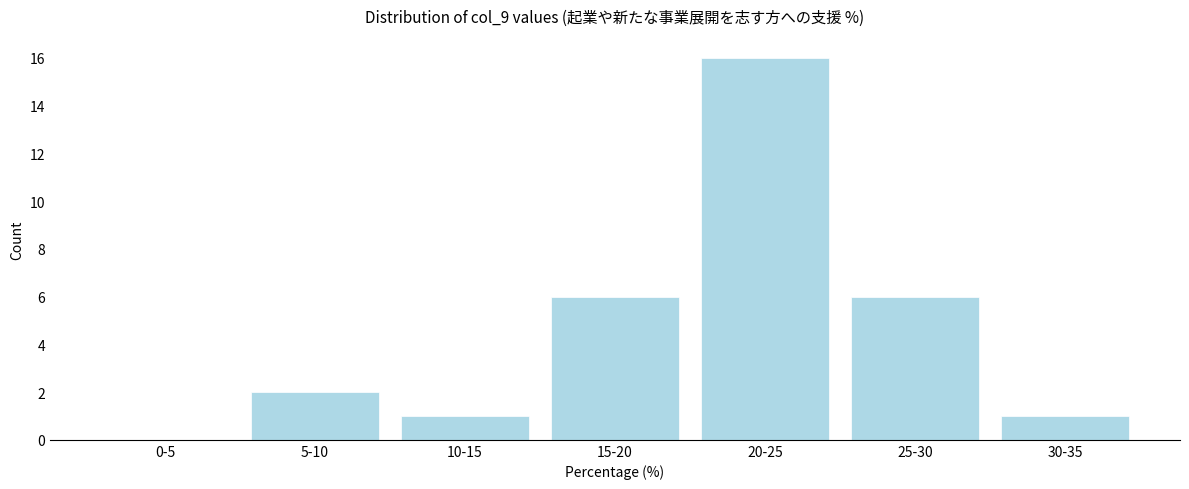

Reading right to left, extract all data points from this chart.

30-35=1	25-30=6	20-25=16	15-20=6	10-15=1	5-10=2	0-5=0